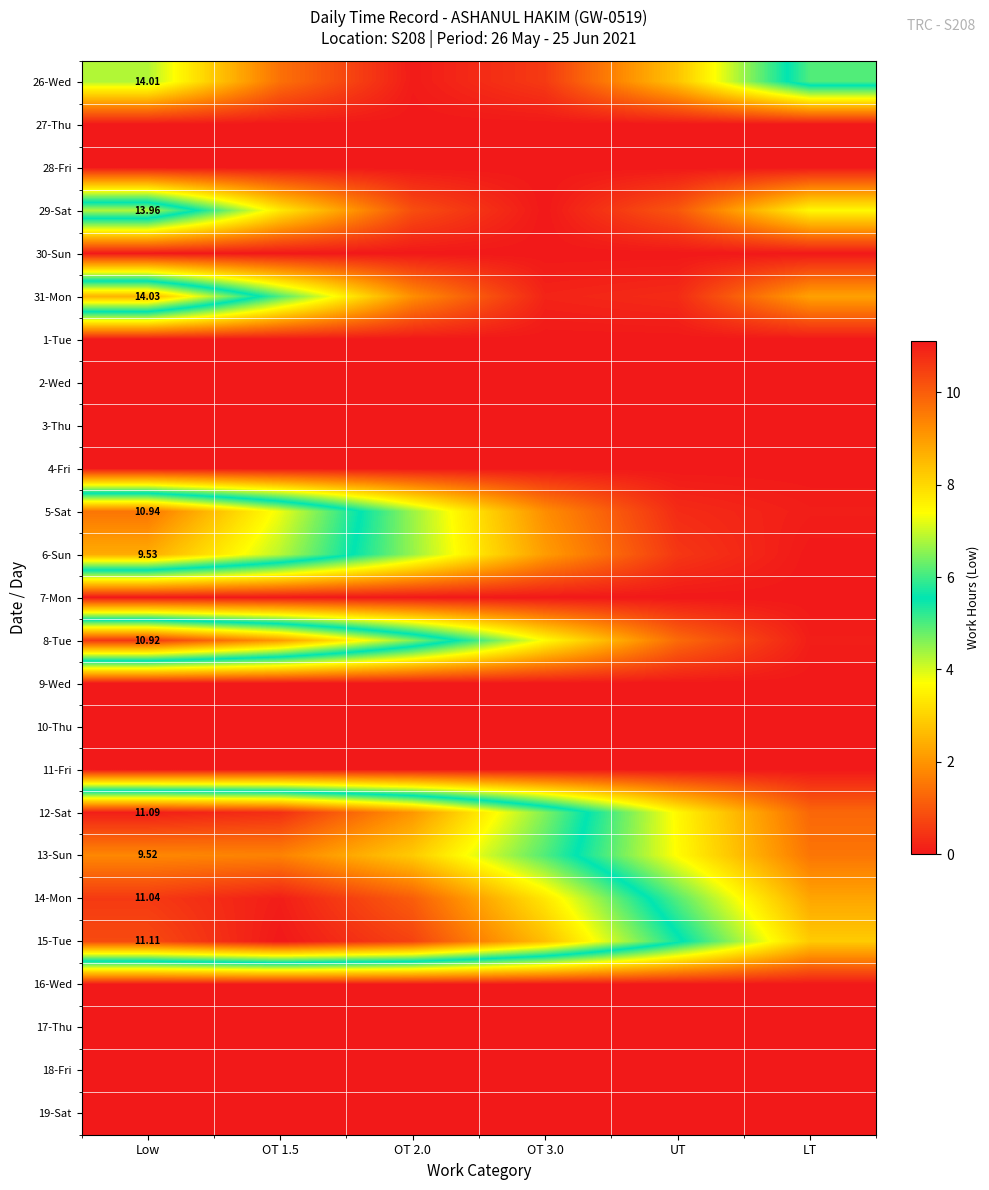

What is the difference between the highest and lowest values at UT?

5.7